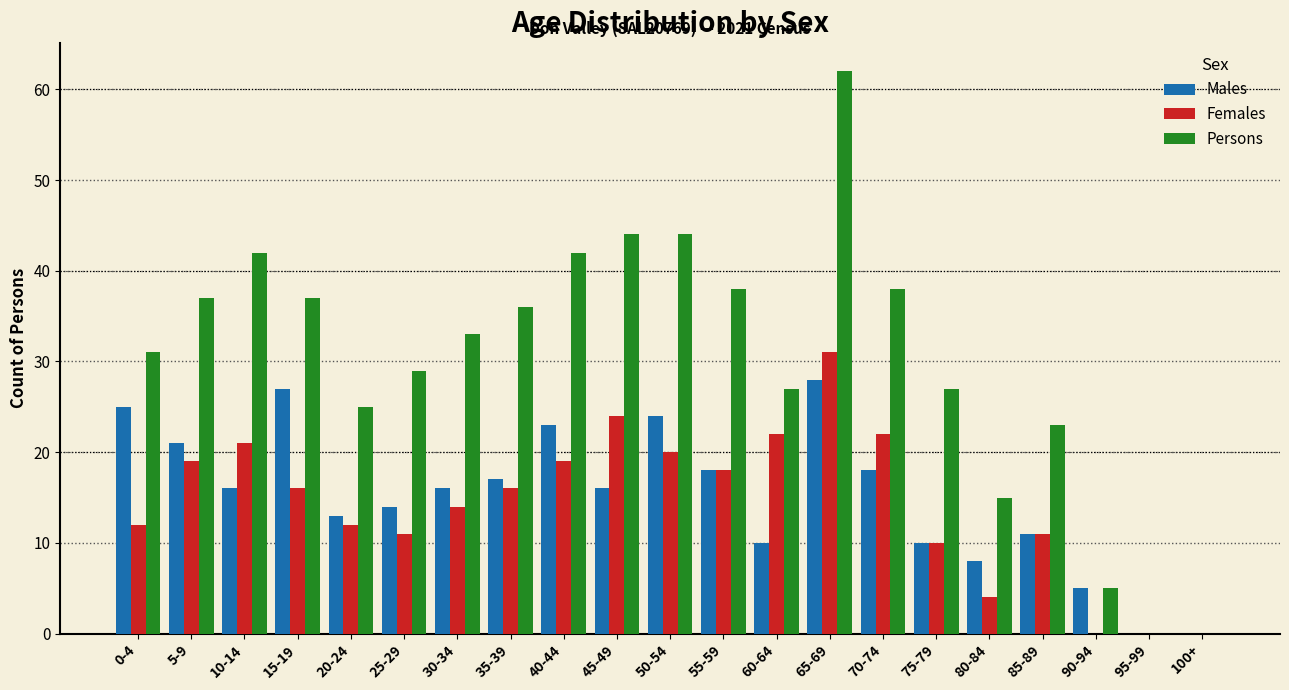

True or false: Males has a value of 36 at 50-54.

False